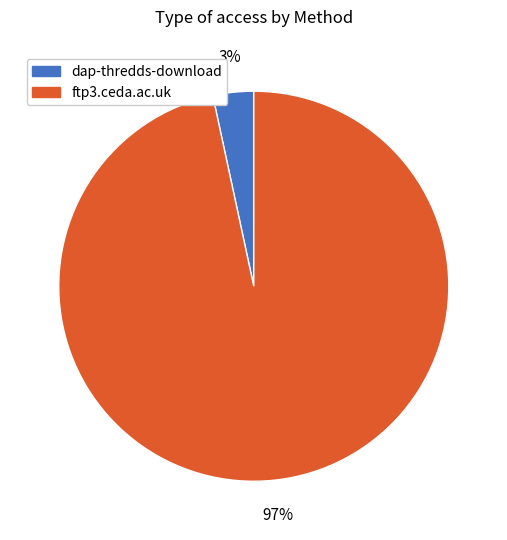

Rank the categories by value from lowest to highest.

dap-thredds-download, ftp3.ceda.ac.uk